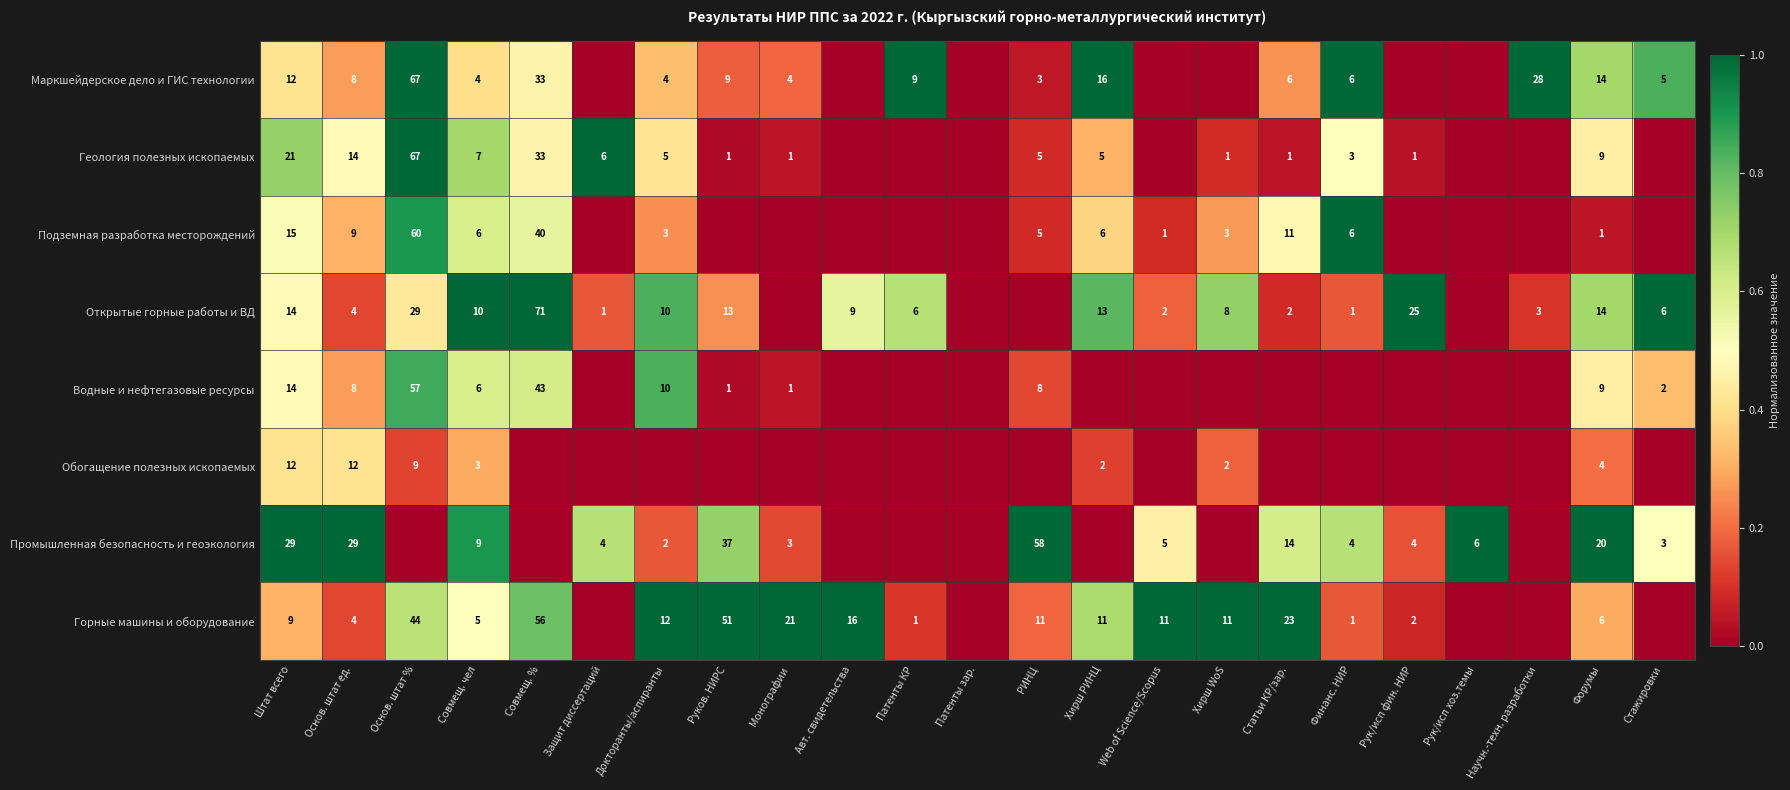

True or false: Геология полезных ископаемых has a value of 14 at Основ. штат ед..

True